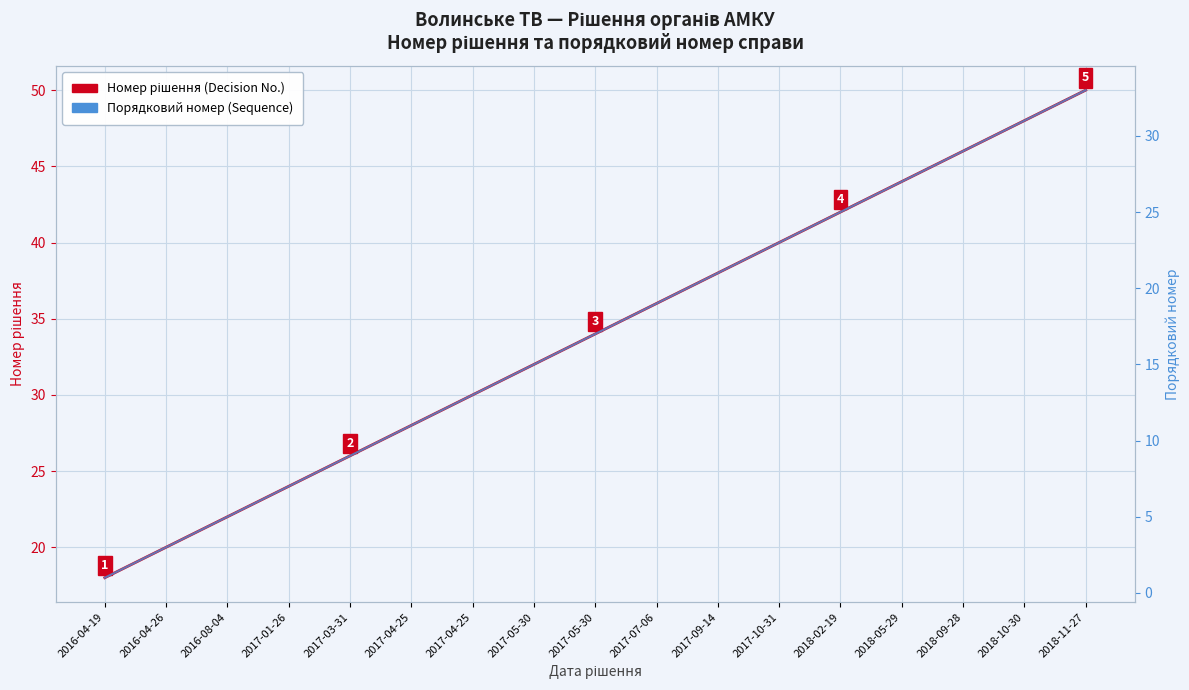

Between 2017-05-30 and 28, which series saw the biggest shift?

Номер рішення (Decision No.)